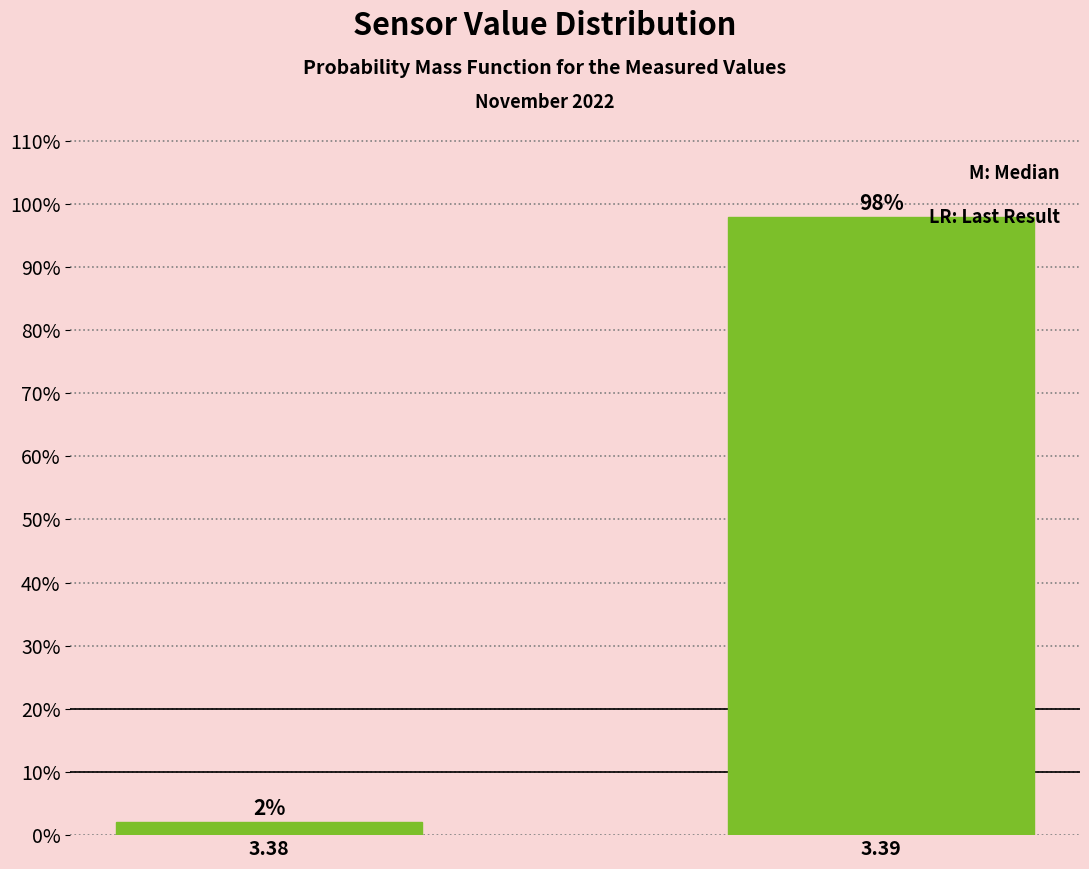

Which has a higher value, 3.39 or 3.38?

3.39